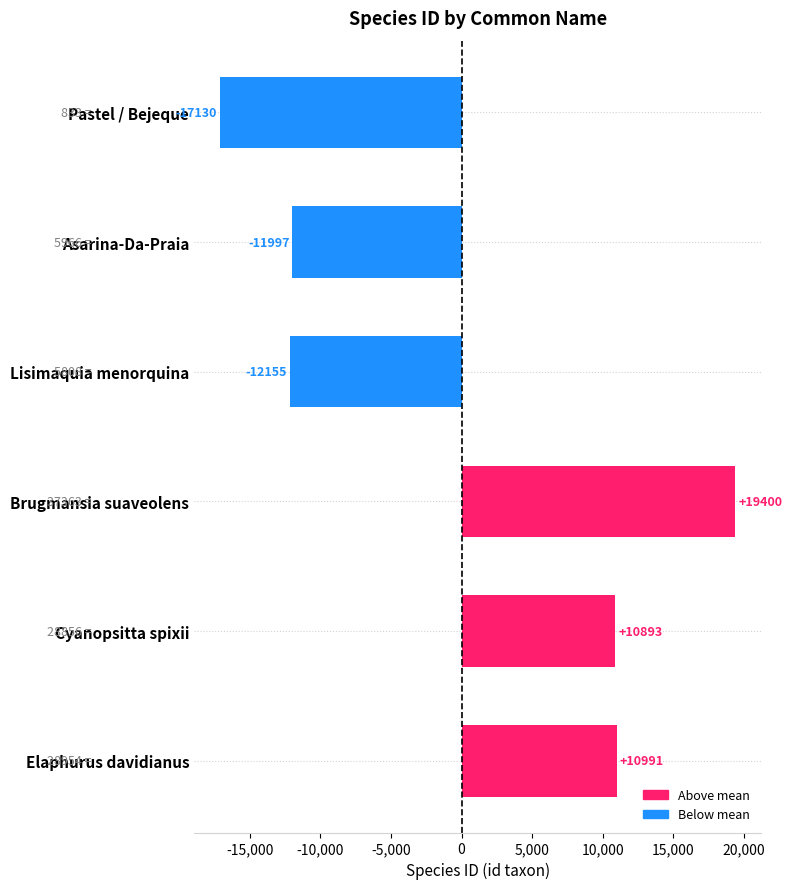

What position from the top is Brugmansia suaveolens?

4